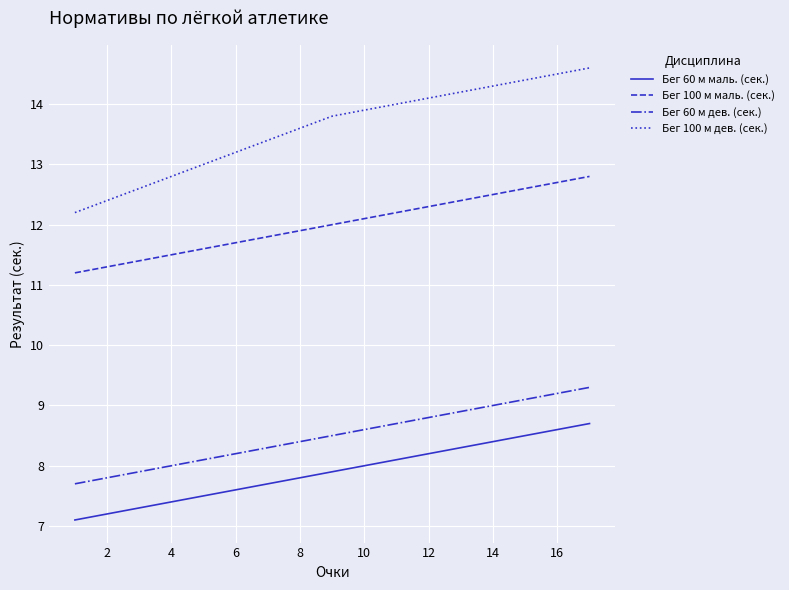

True or false: Бег 60 м дев. (сек.) and Бег 60 м маль. (сек.) intersect in this chart.

False